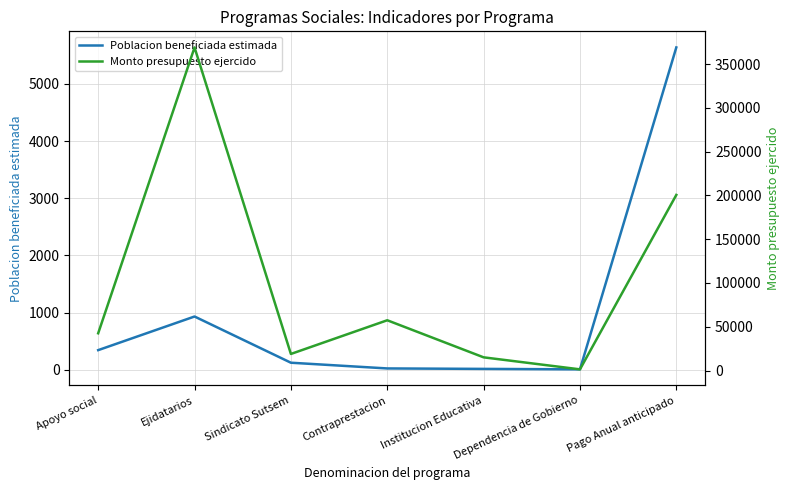

What is the approximate value of Poblacion beneficiada estimada at Apoyo social?

345